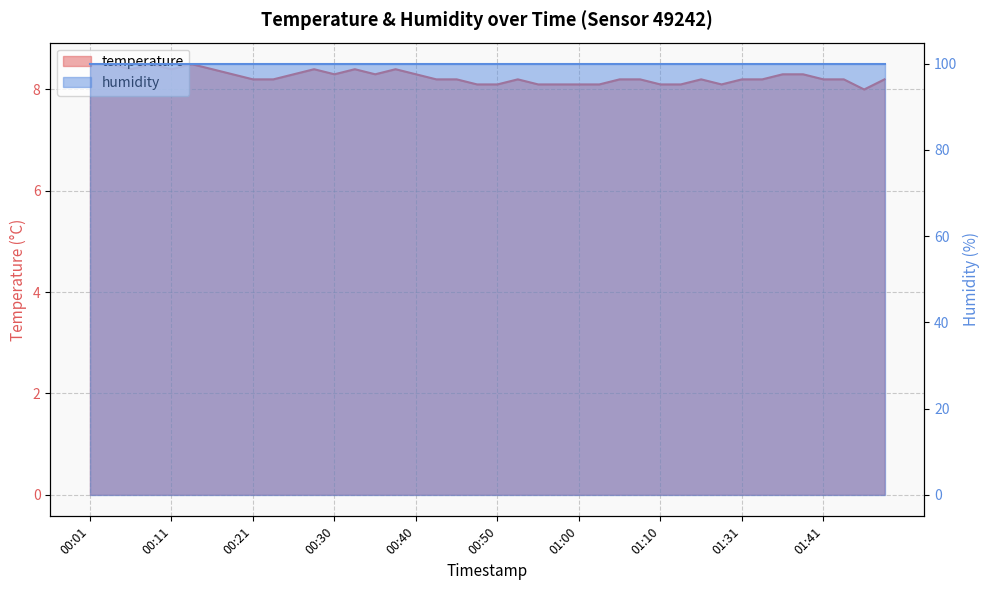

What is the label of the 36th point from the left?

01:38